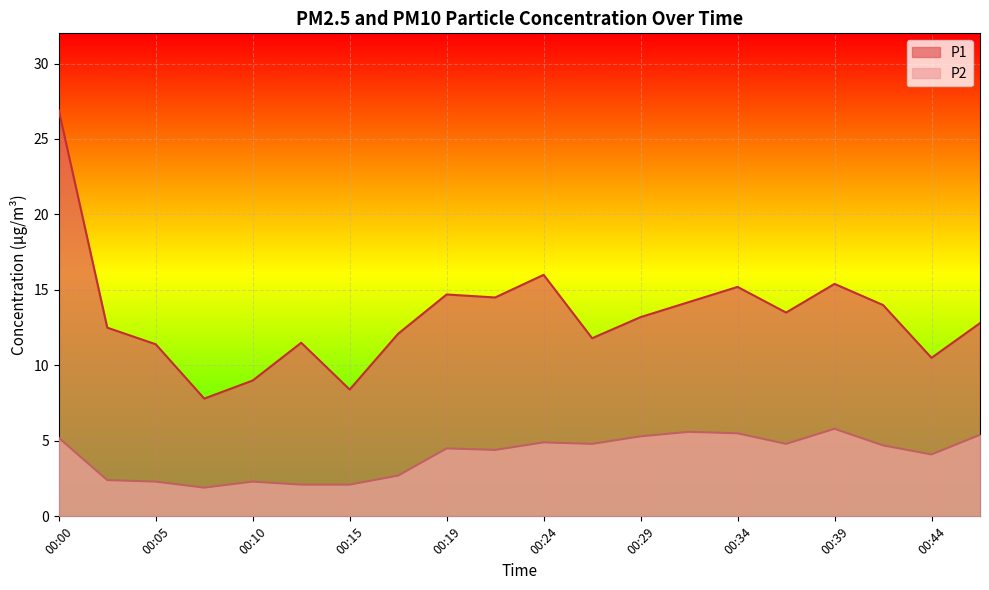

What is the average value of the P1 series?

13.3